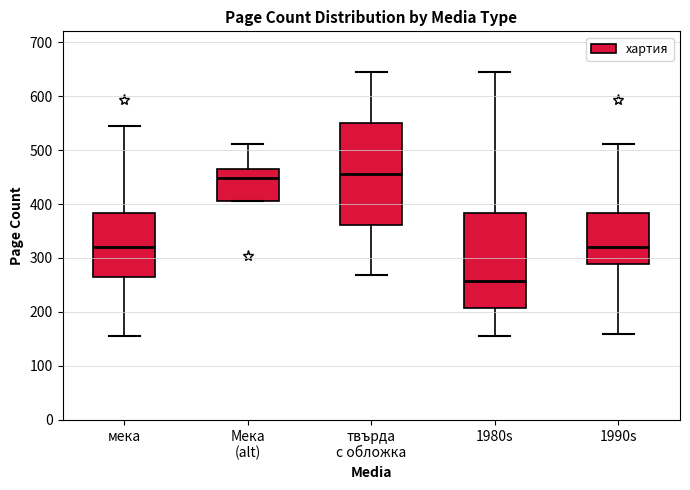

Reading left to right, read every box against the y-axis: the position of its median line, the range the box covers, and the ends of its whiskers. The values are not printed on the chart, so give them approximately, as read against the axis.

мека: median 320, box 260 to 380, whiskers 160 to 540
Мека (alt): median 450, box 410 to 460, whiskers 410 to 510
твърда с обложка: median 460, box 360 to 550, whiskers 270 to 640
1980s: median 260, box 210 to 380, whiskers 160 to 640
1990s: median 320, box 290 to 380, whiskers 160 to 510